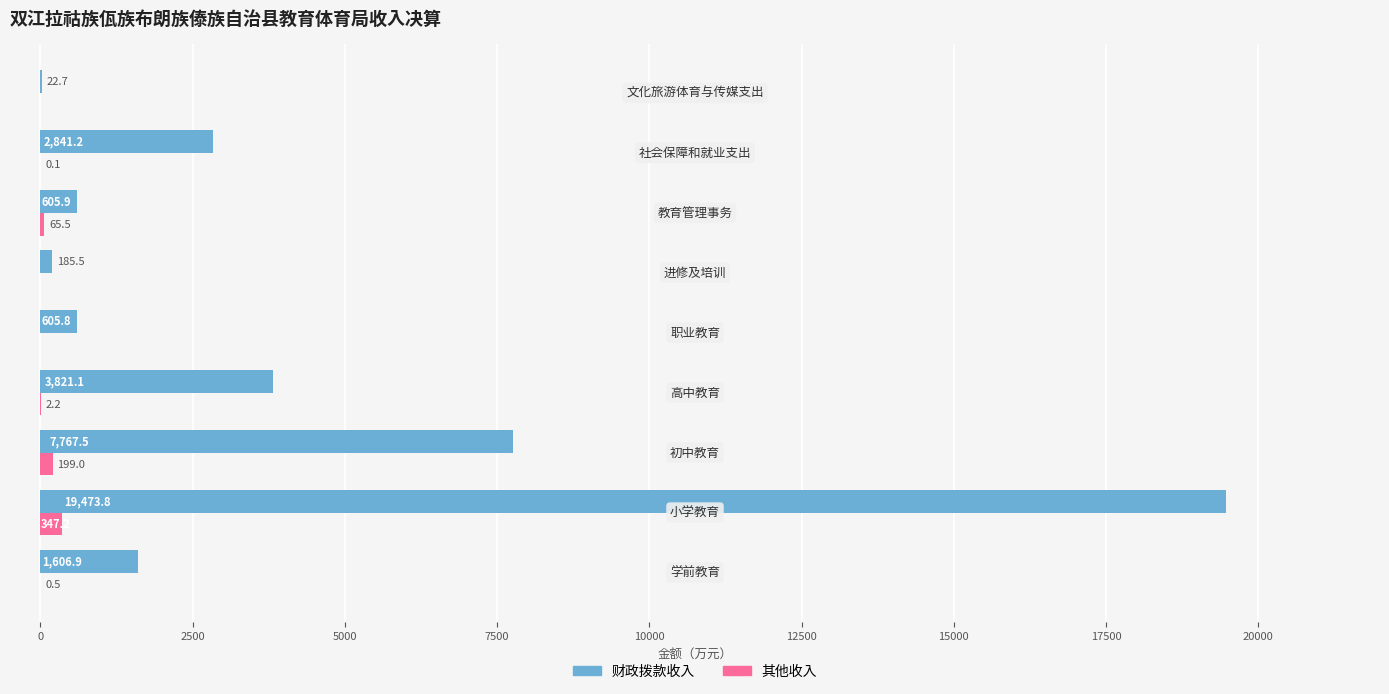

Which series has the largest total across all categories?

财政拨款收入